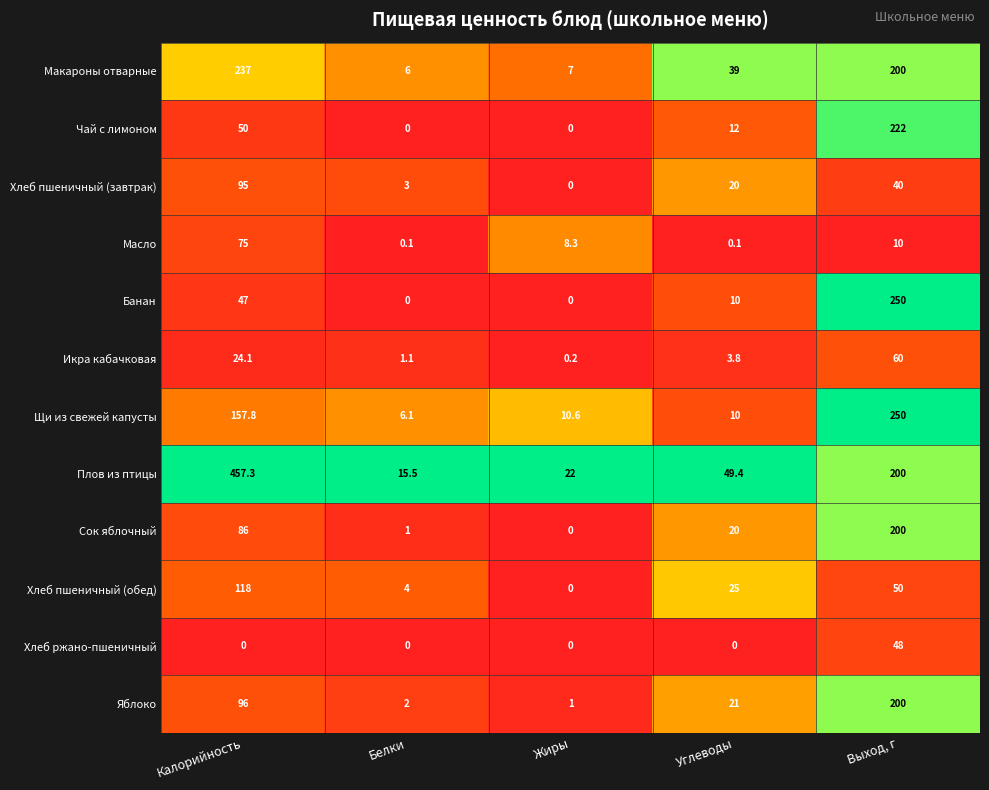

Which category has the highest value in the Хлеб пшеничный (завтрак) series?

Калорийность